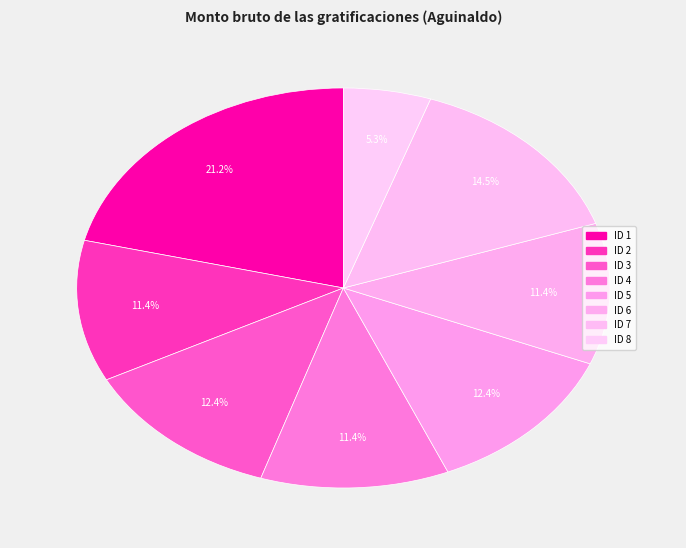

What portion of the pie excludes ID 7?

85.5%